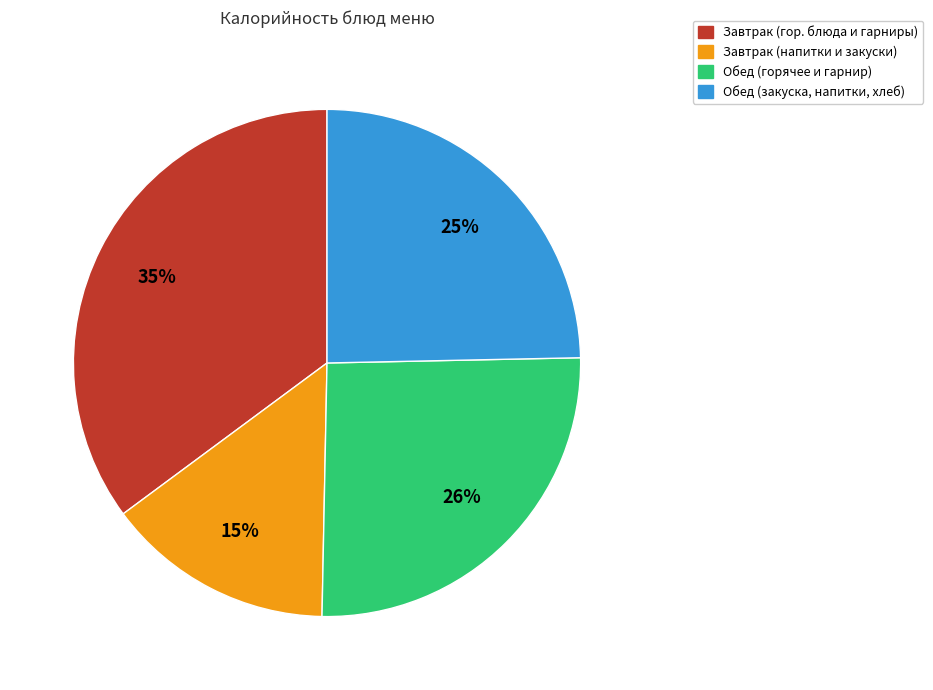

To the nearest percent, what is the average slice percentage?

25%